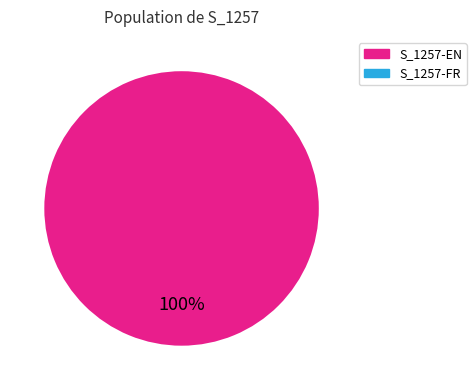

Is there a majority slice in this chart?

Yes